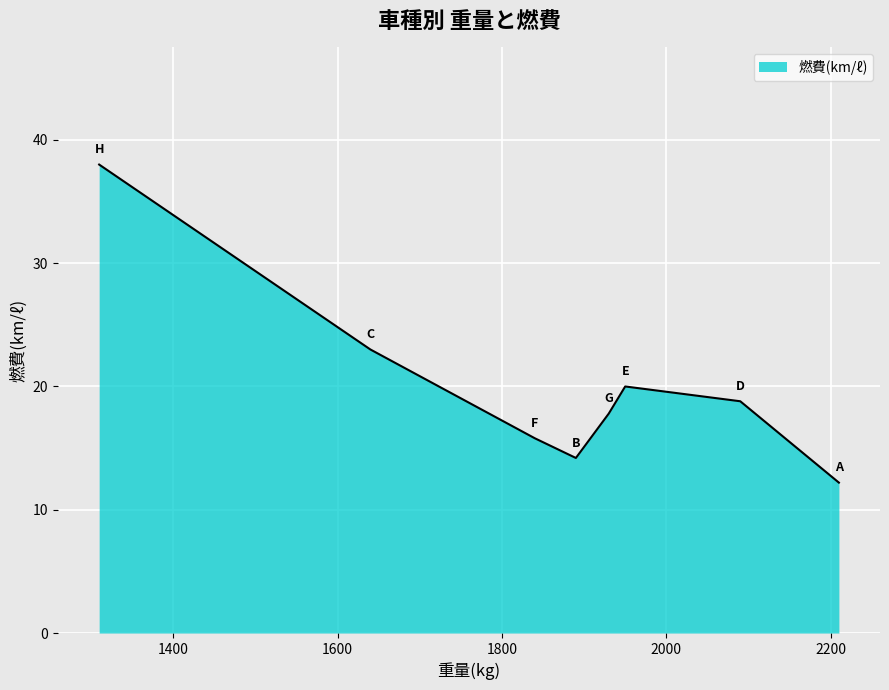

How many interior local peaks (higher than both neighbors) does the data have?

1